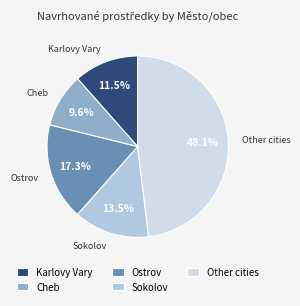

Count the number of slices in the pie.

5